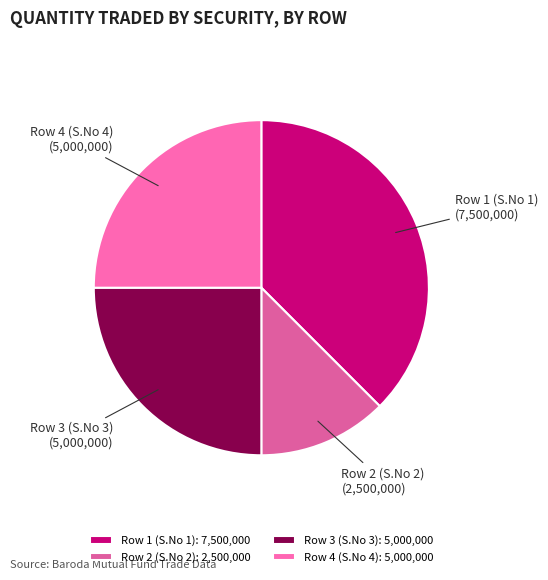

Which slice is the largest?

Row 1 (S.No 1)